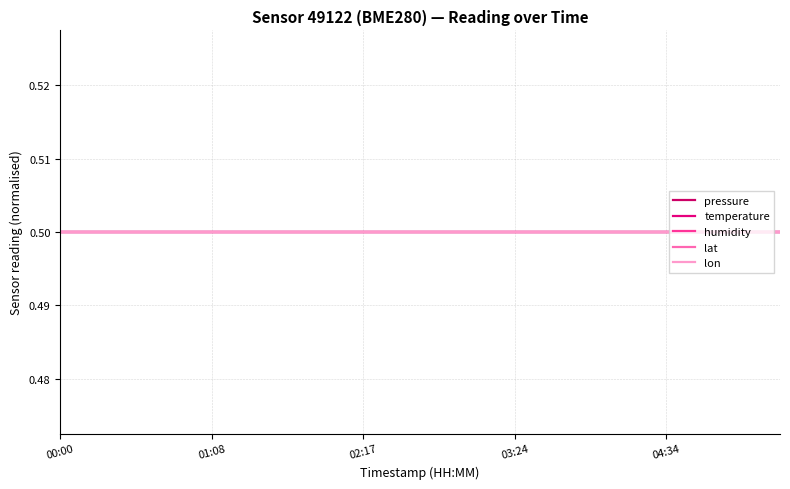

True or false: lon and lat cross at least once.

False